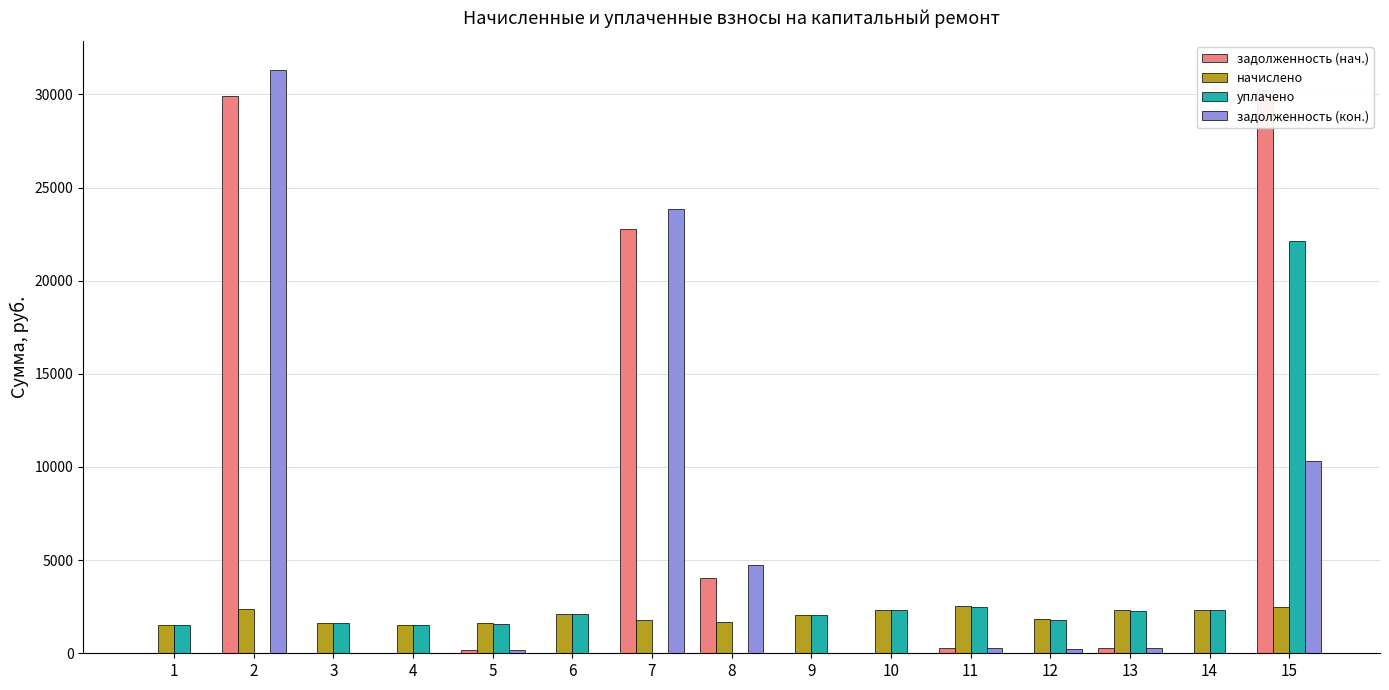

The value of уплачено at 3 is 2891.2. True or false?

False